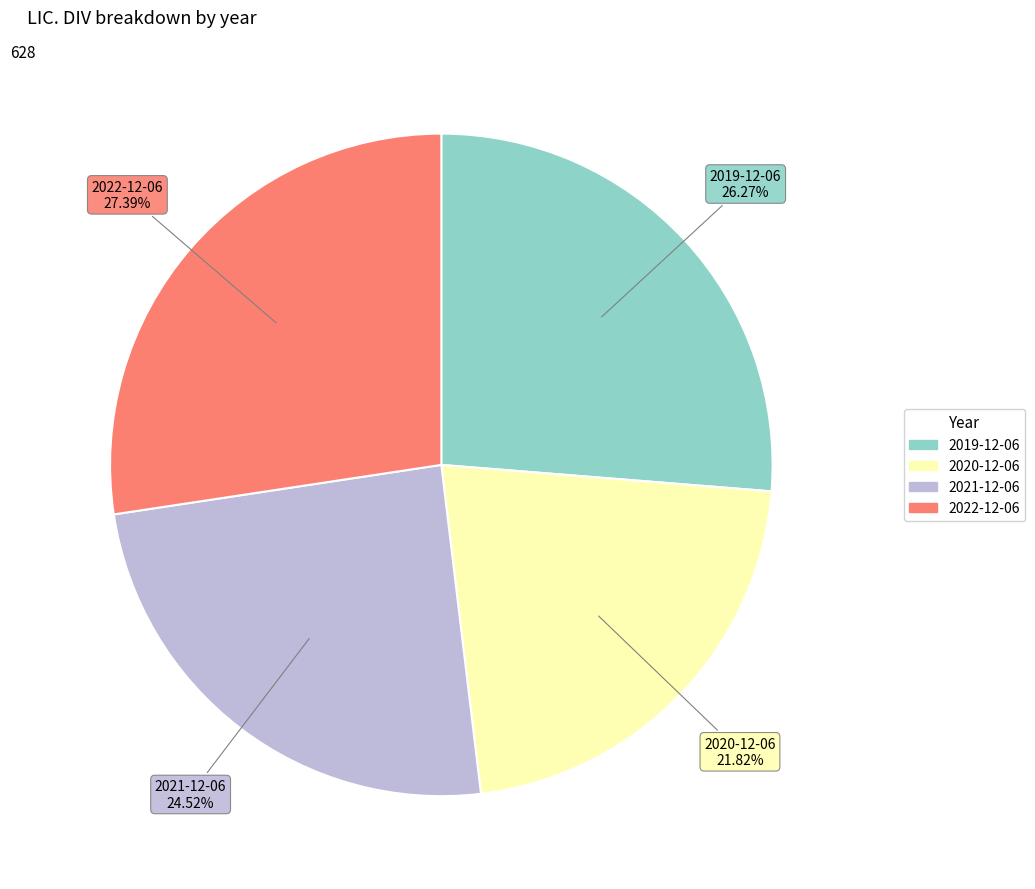

The 2022-12-06 slice represents 15% of the pie. True or false?

False